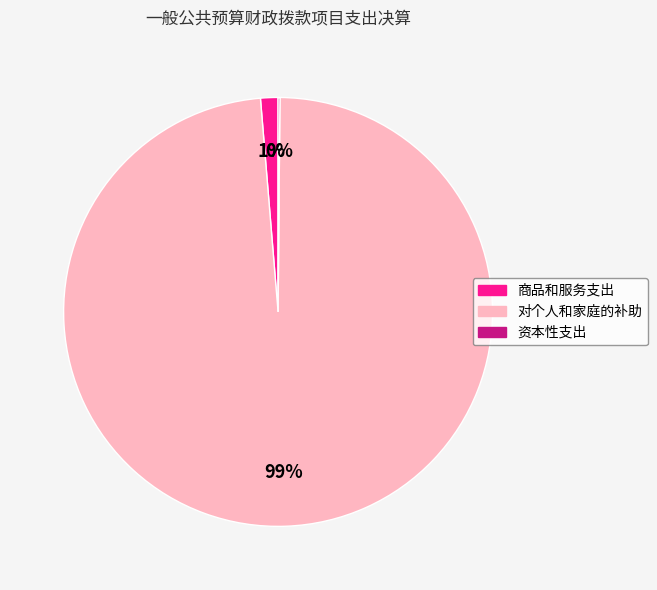

To the nearest percent, what is the average slice percentage?

33%